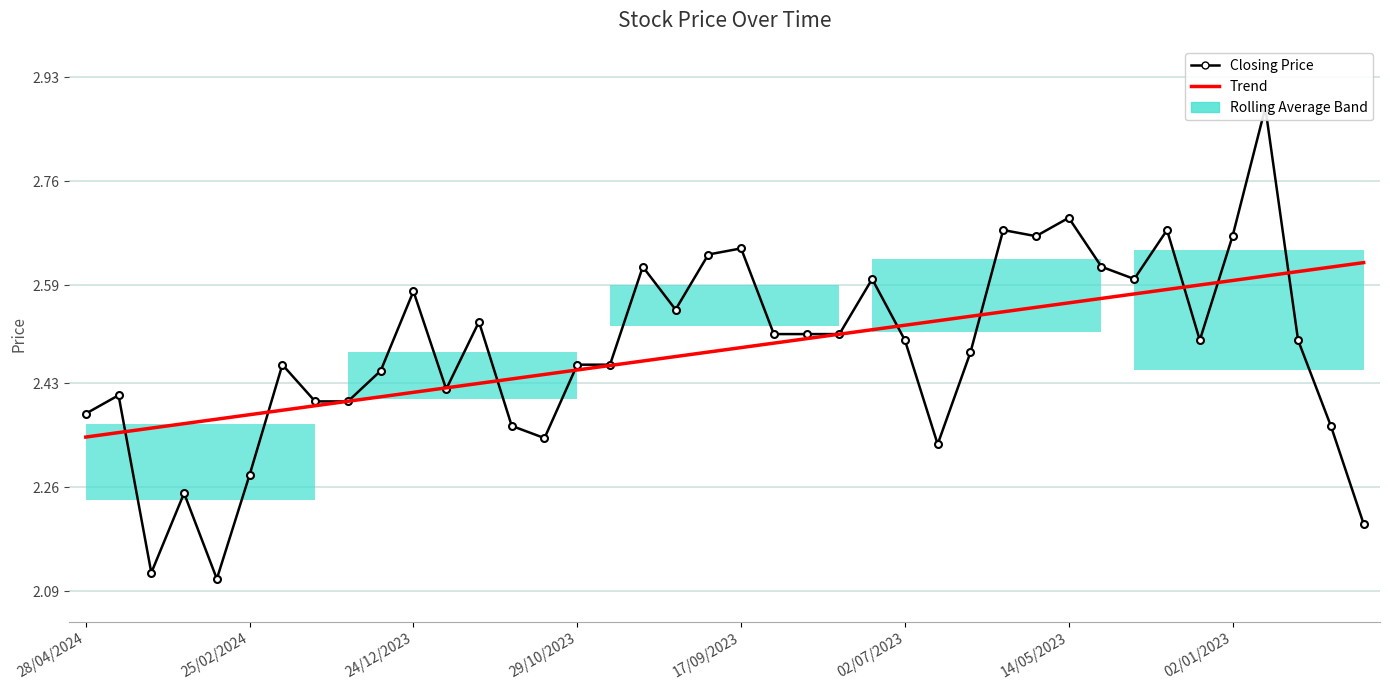

True or false: Closing Price and Trend cross at least once.

True